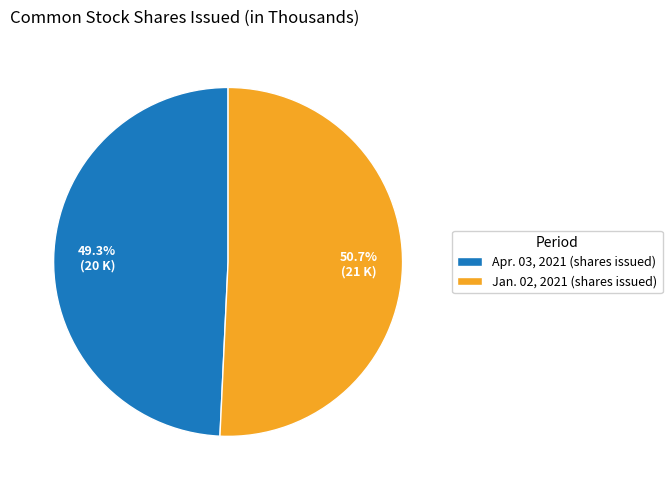

To the nearest percent, what is the average slice percentage?

50%